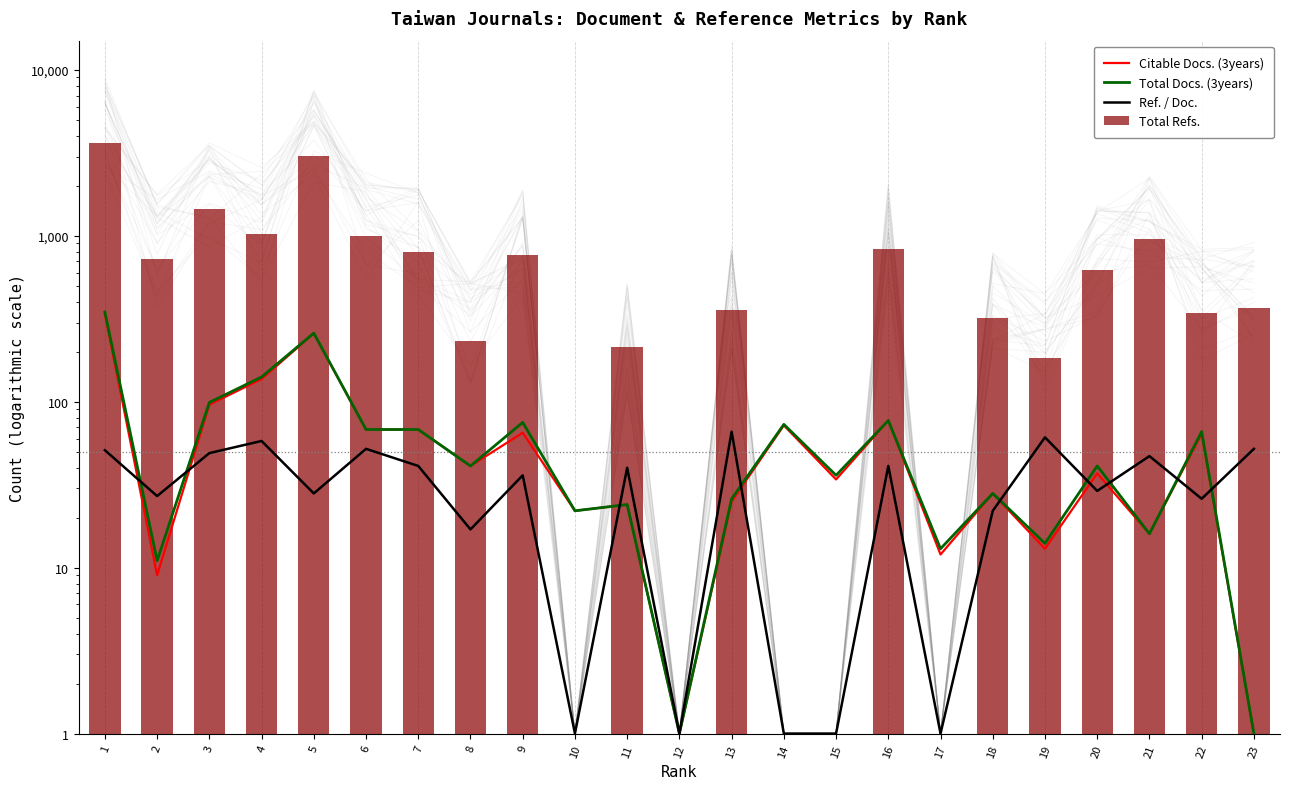

Which label corresponds to the largest value in the chart?

1